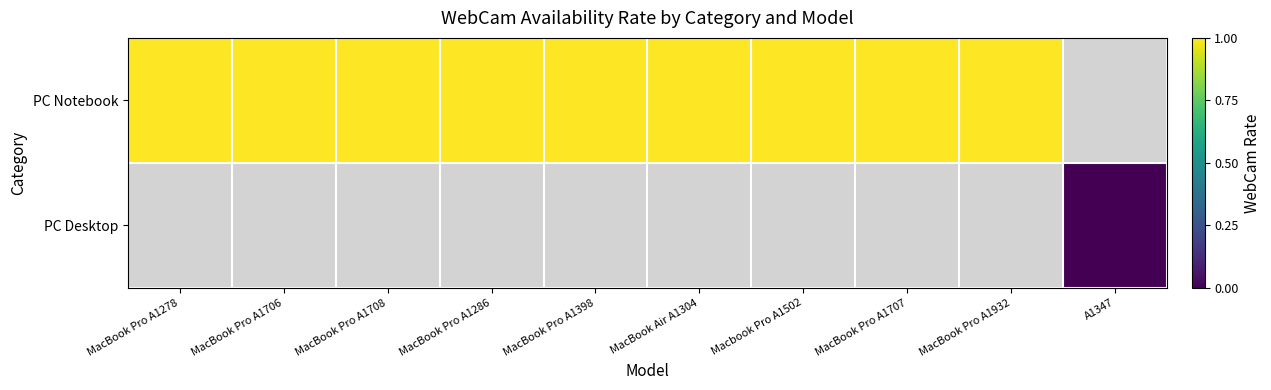

Which category has the lowest value across all series?

A1347